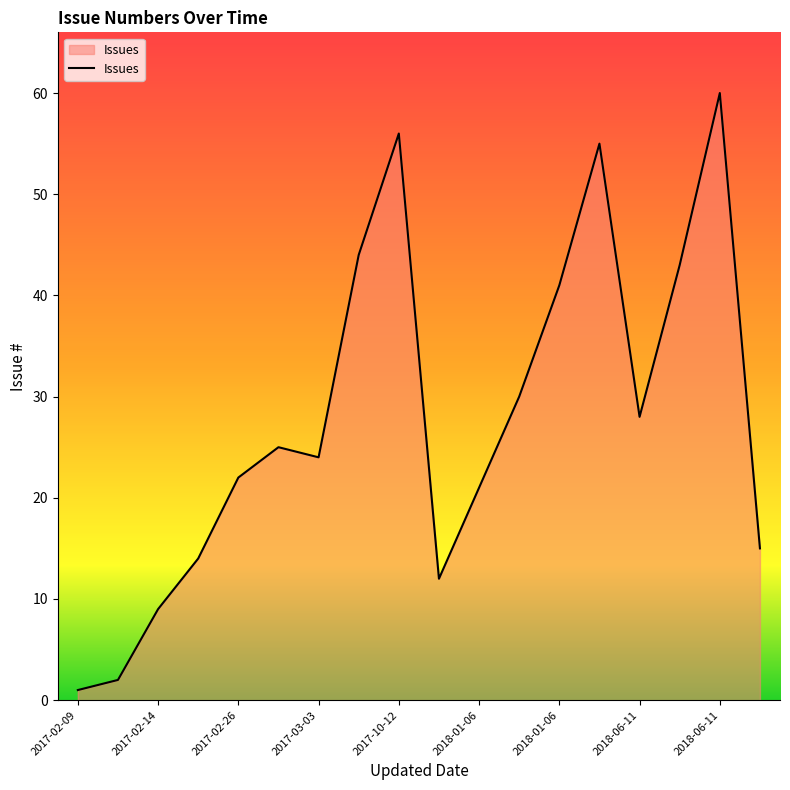

What is the maximum value shown in the chart?

60